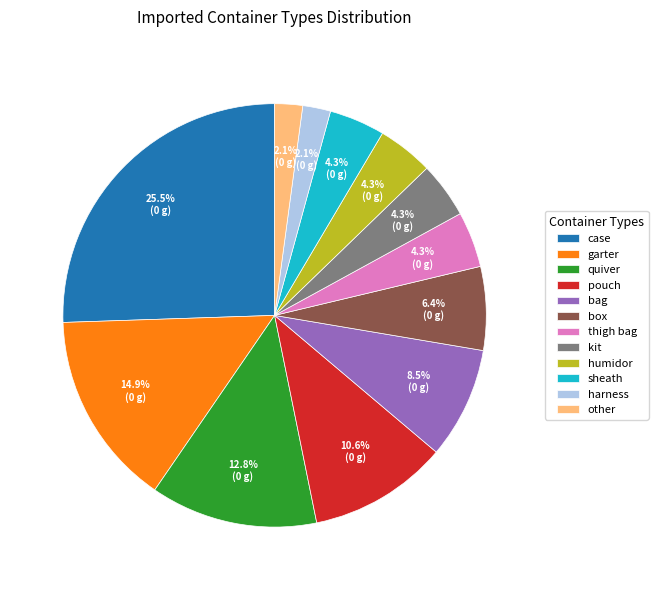

Which slice is the largest?

case